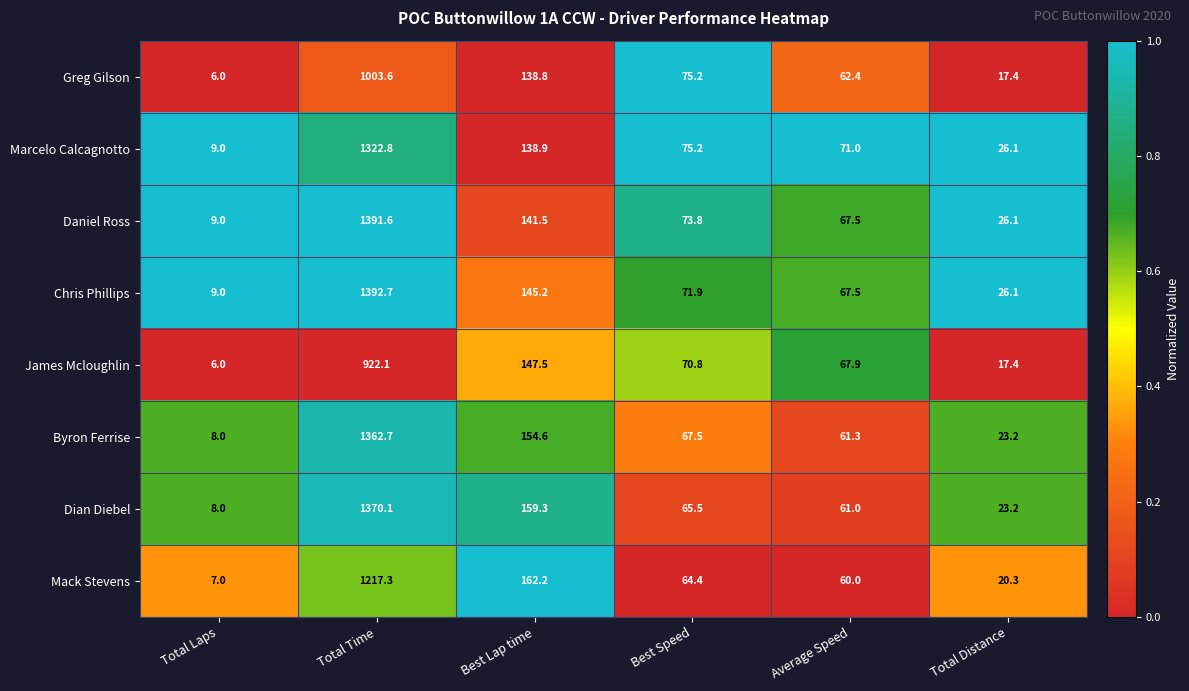

True or false: Chris Phillips has a value of 67.5 at Average Speed.

True